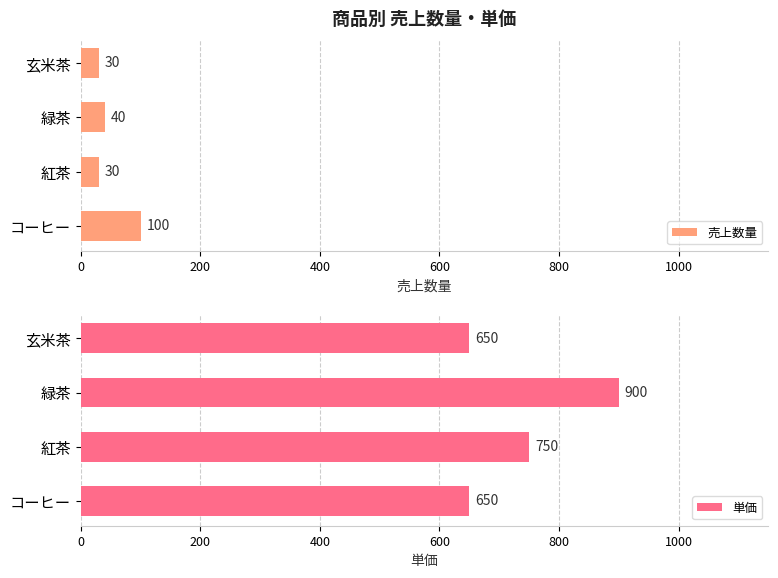

Is it true that 売上数量 equals 40 at 緑茶?

True